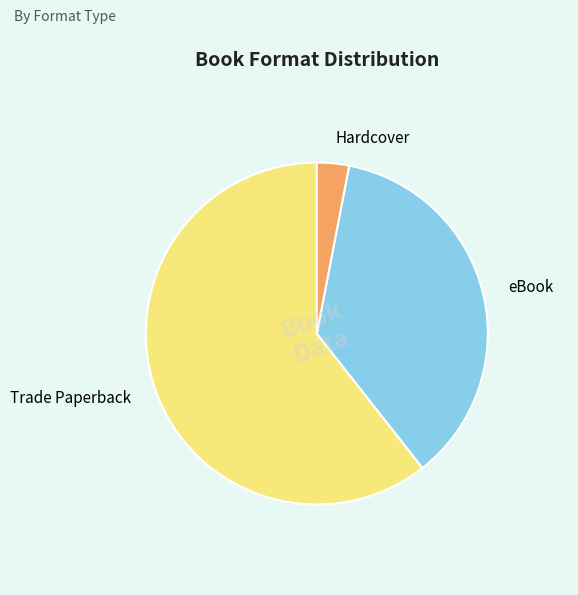

Rank the categories by value from highest to lowest.

Trade Paperback, eBook, Hardcover